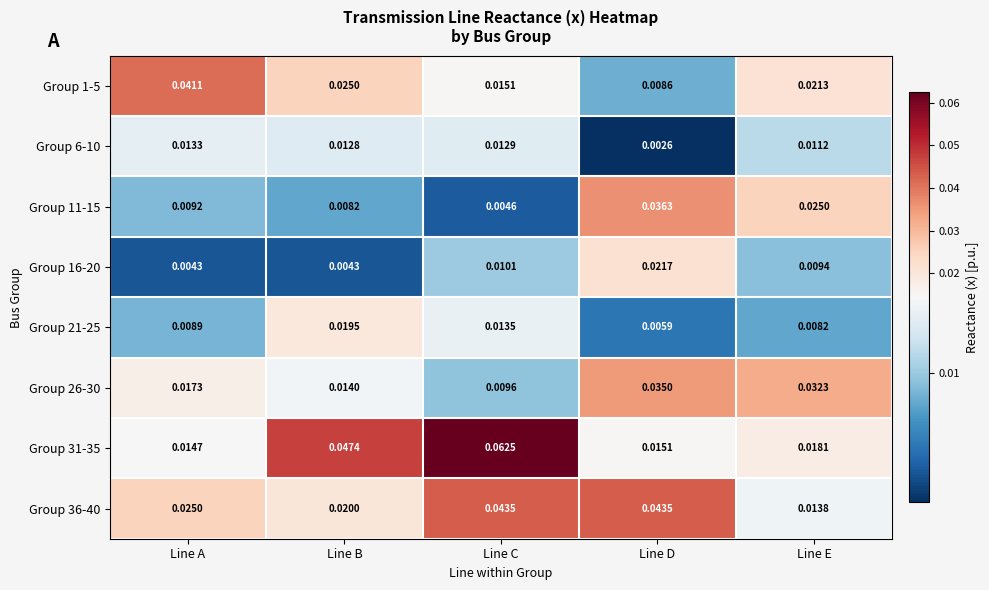

Which label corresponds to the smallest value in the chart?

Line D